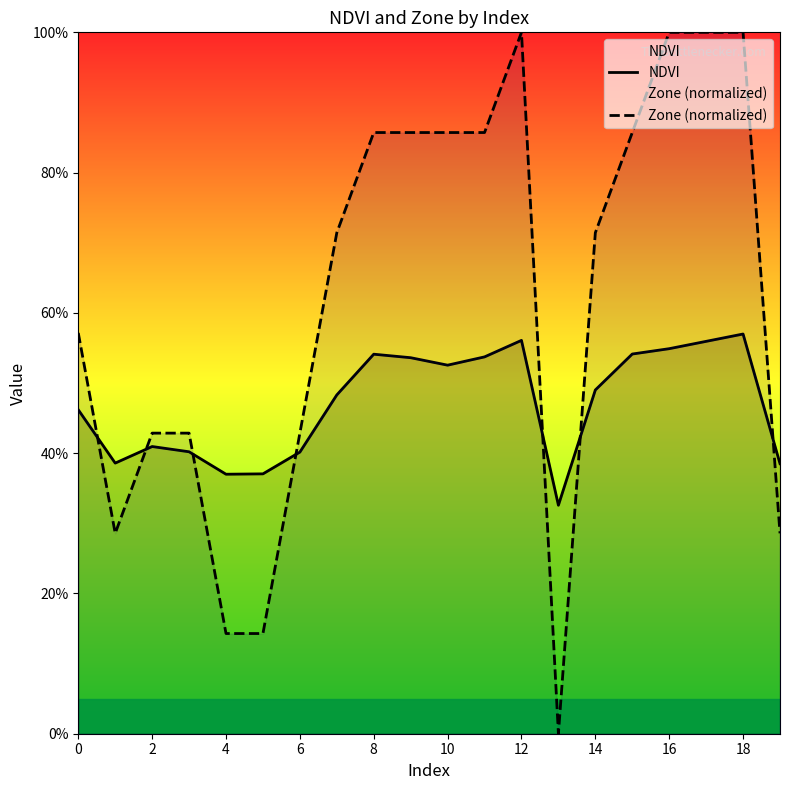

How many lines are shown in the chart?

2